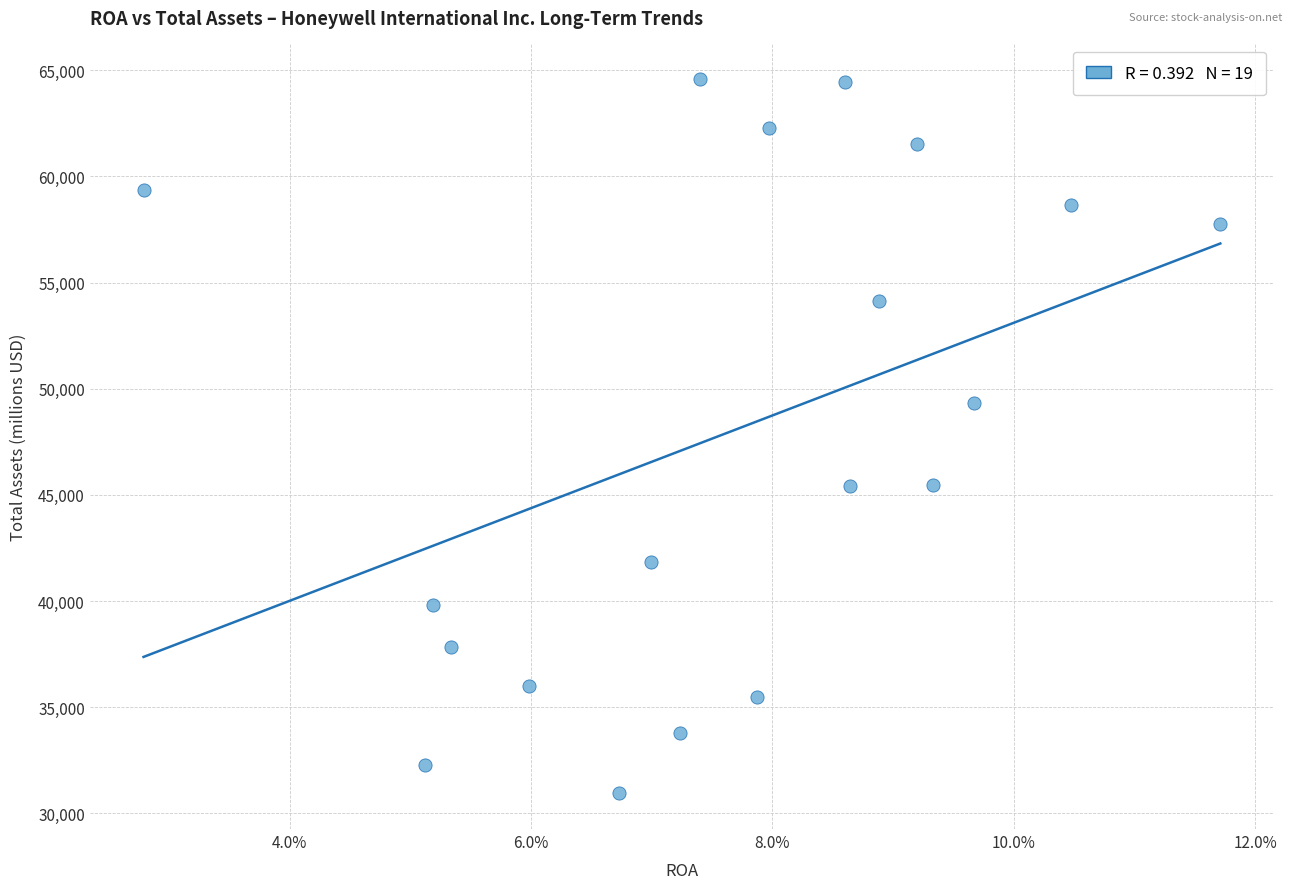

What Y value in the scatter plot is closest to 47763?

49316